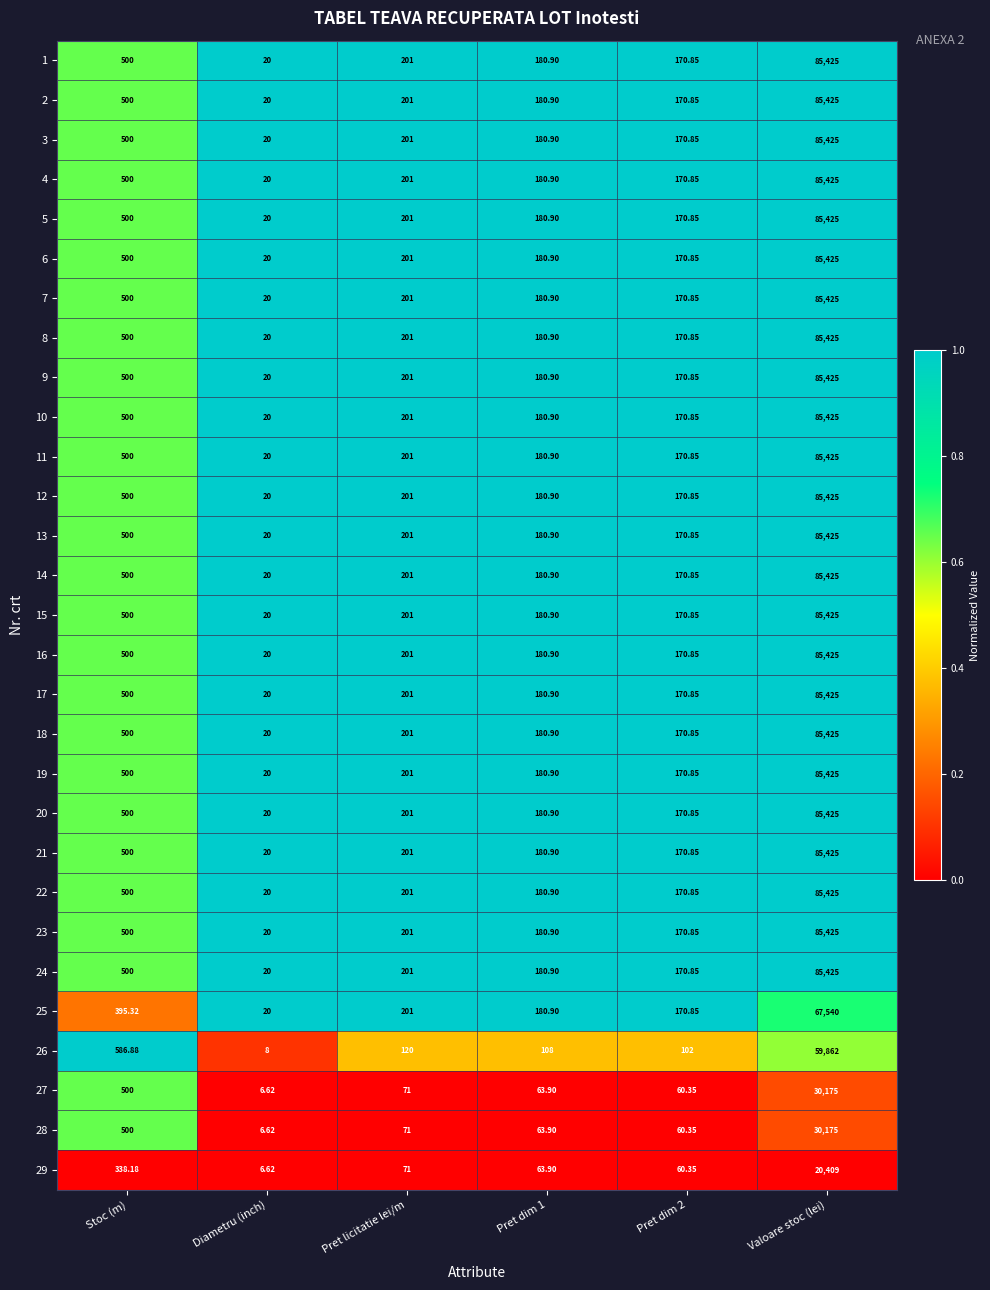

Which label corresponds to the largest value in the chart?

Valoare stoc (lei)